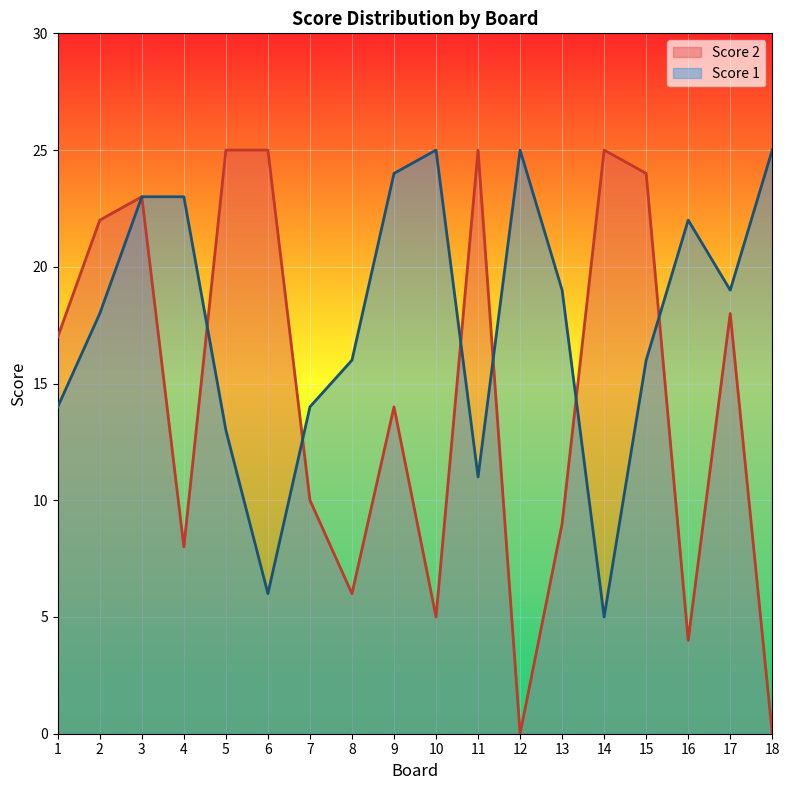

Which series ends up on top after the final intersection of Score 2 and Score 1?

Score 1